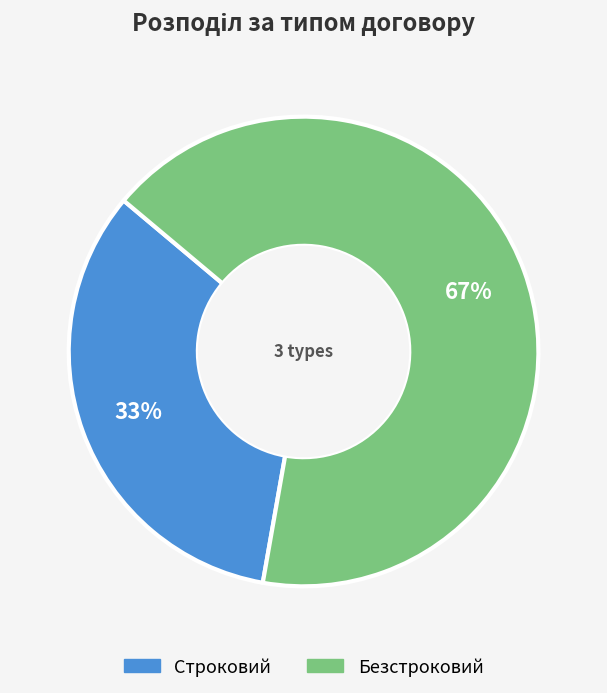

Which has a higher value, Строковий or Безстроковий?

Безстроковий